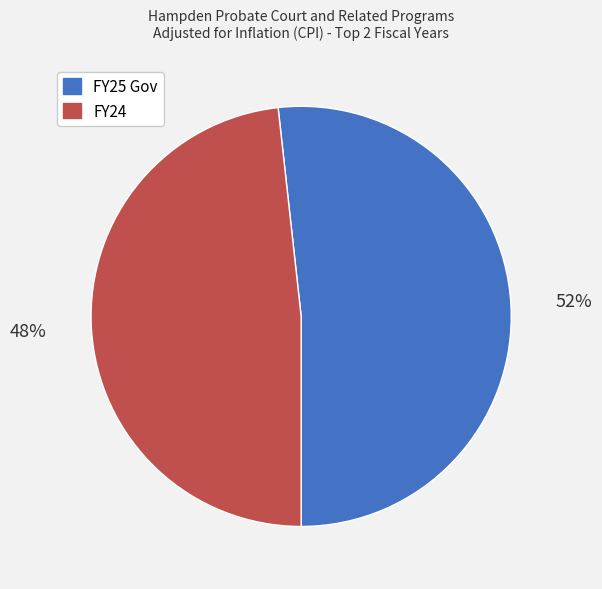

How many segments does this pie chart have?

2